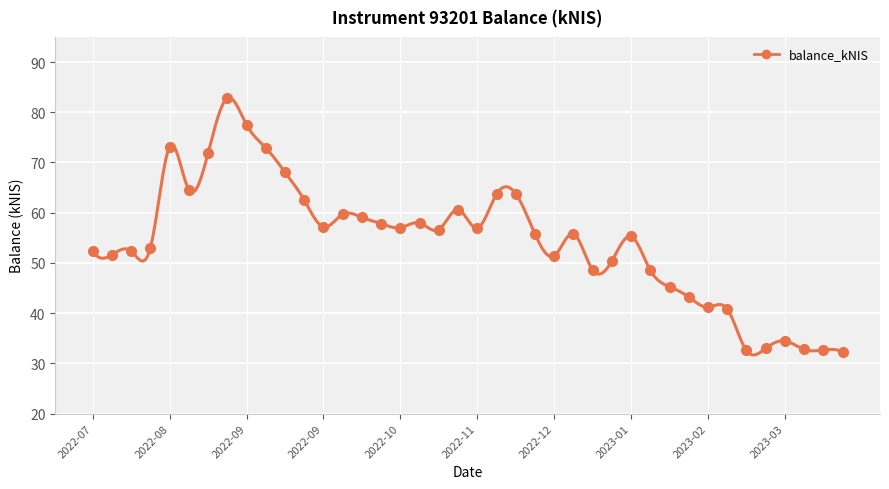

What is the minimum value shown in the chart?

32.3